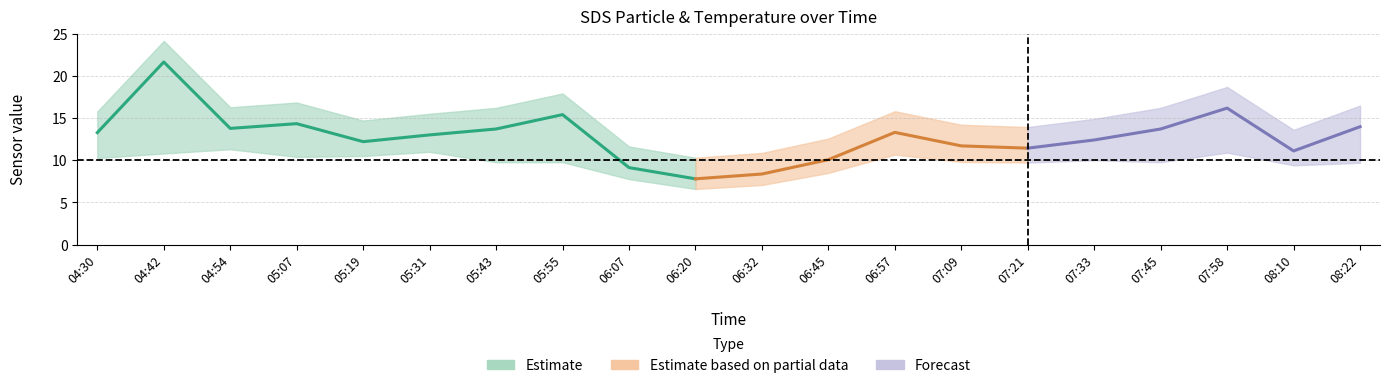

Is it true that Temp equals 4.2 at 4?

False